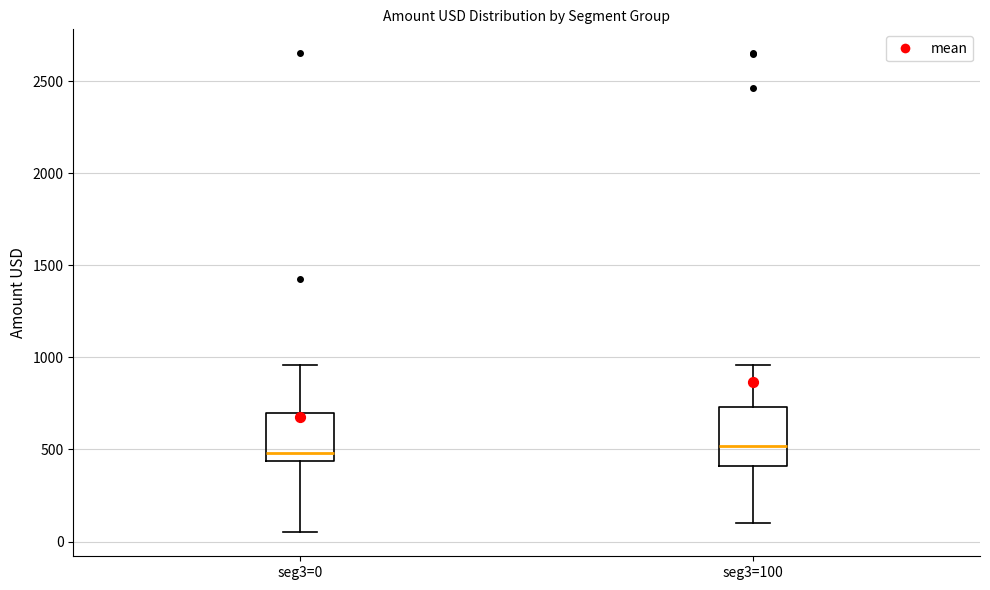

Which box is the tallest, from its lower edge to its upper edge?

seg3=100